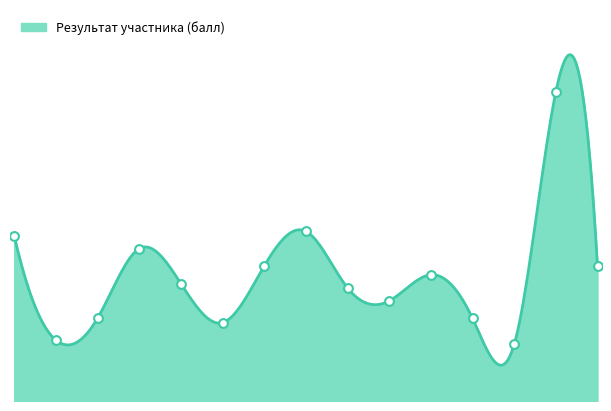

What is the change in value from ОБЩ7-6 to ОБЩ7-11?

-1